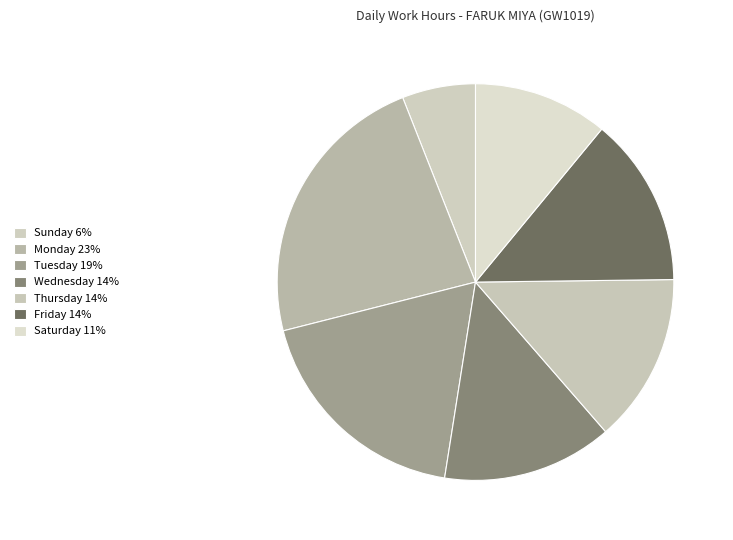

Which category has the biggest portion of the pie?

Monday 23%